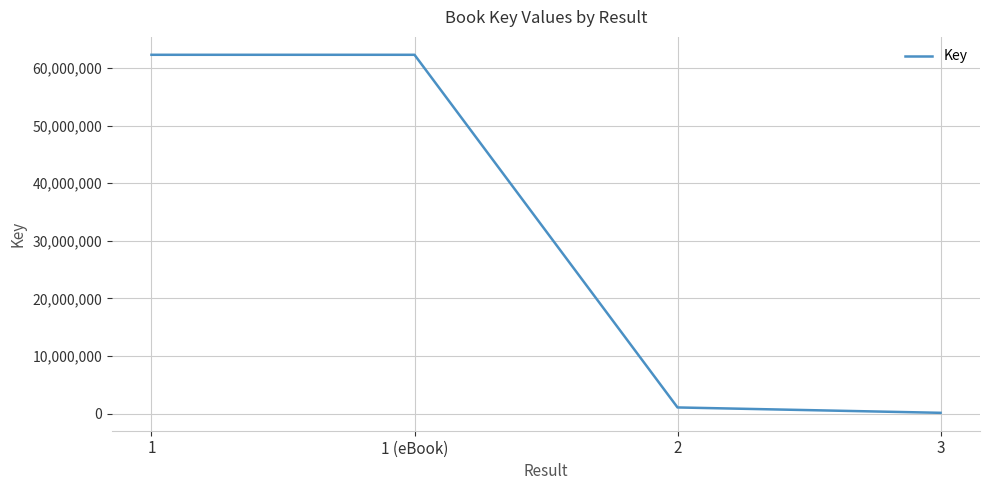

Reading left to right, transcribe all the data shown in this chart.

62292971	62292971	1093634	160772